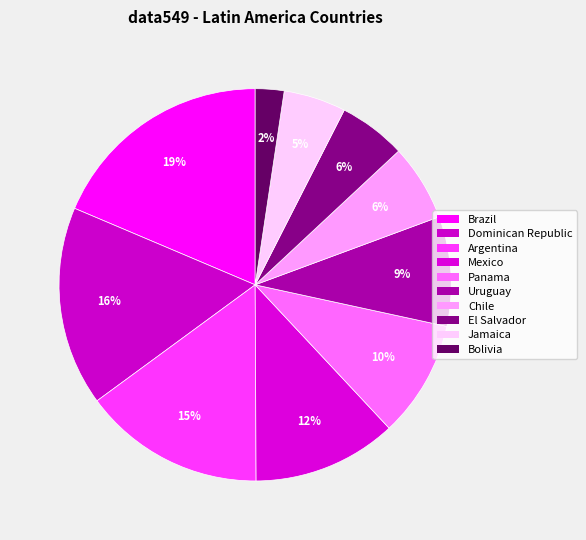

To the nearest percent, what is the average slice percentage?

10%